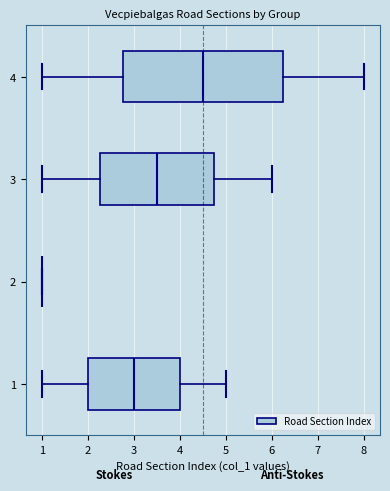

Reading bottom to top, transcribe this box plot: for each box, give where its median line is, the range the box spans, and where its two whiskers end, as read against the x-axis. The values are not printed on the chart, so give them approximately, as read against the axis.

1: median 3.0, box 2.0 to 4.0, whiskers 1.0 to 5.0
2: box collapsed to a line at 1.0, whiskers 1.0 to 1.0
3: median 3.5, box 2.3 to 4.8, whiskers 1.0 to 6.0
4: median 4.5, box 2.8 to 6.3, whiskers 1.0 to 8.0